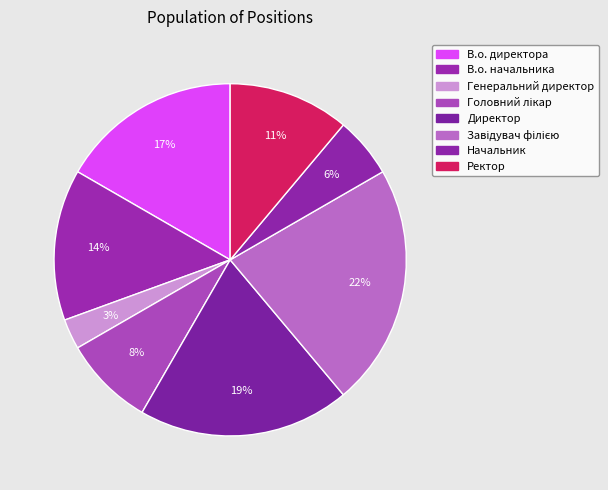

Combined, what portion of the pie is Головний лікар and Ректор?

19.4%